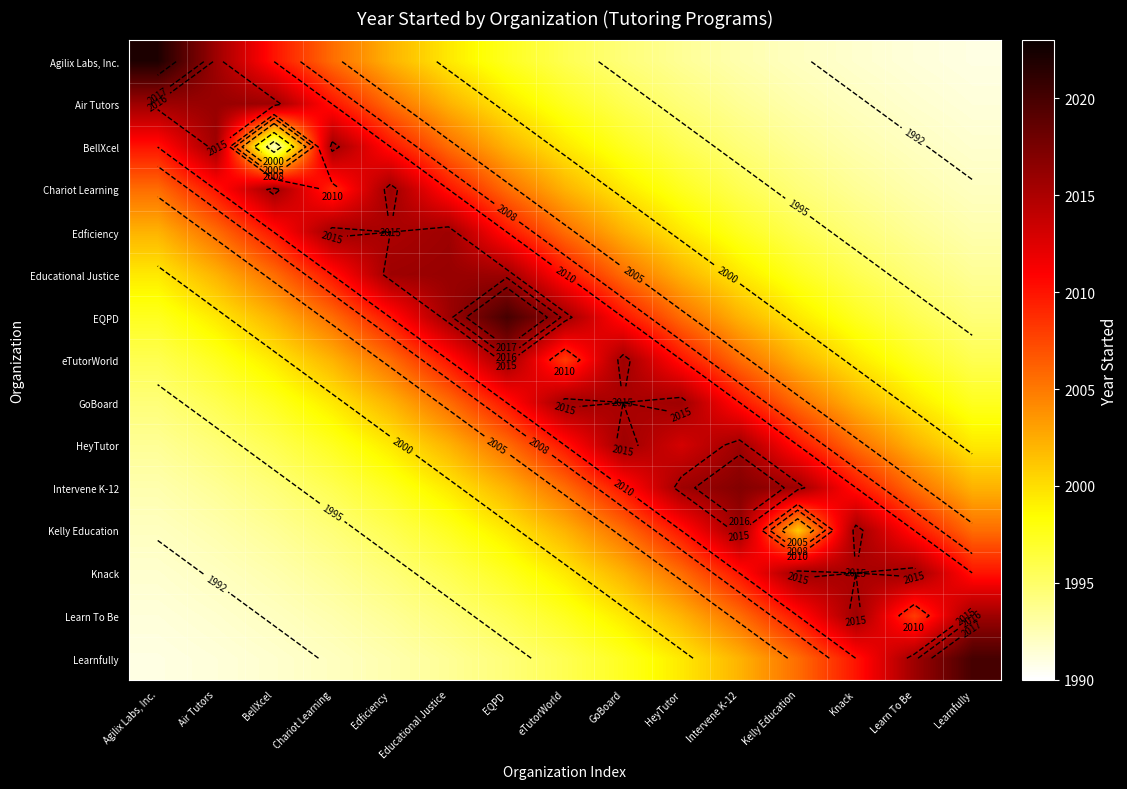

What is the total value across all series at Kelly Education?

30031.1